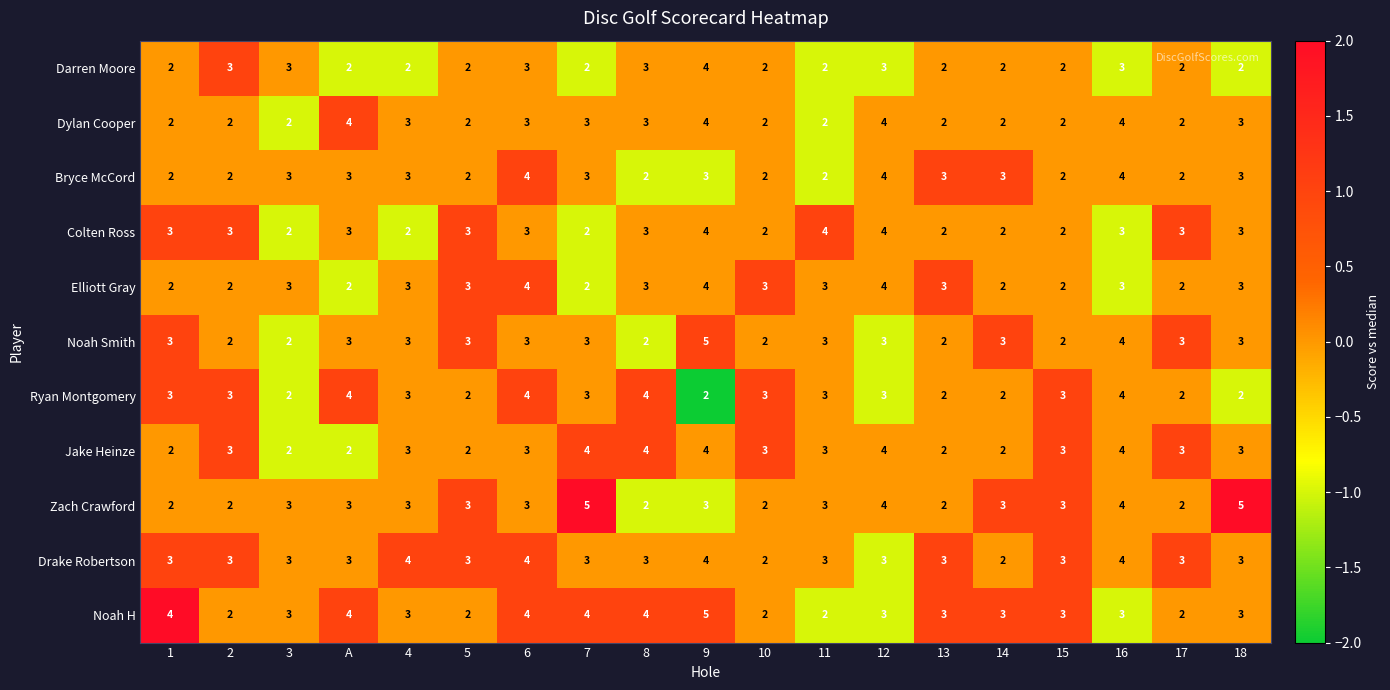

How many categories are shown in the chart?

19